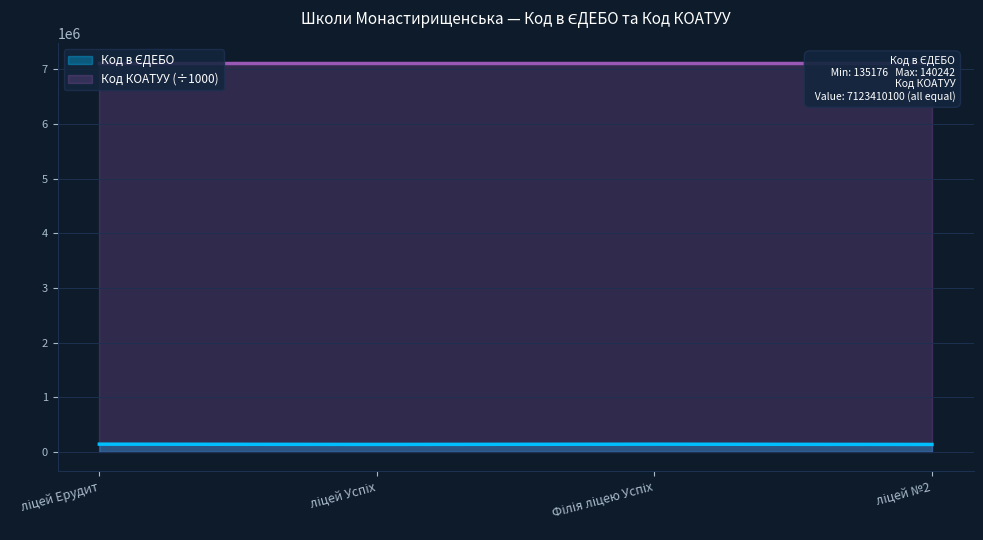

At which label is the value closest to 137709?

ліцей Успіх